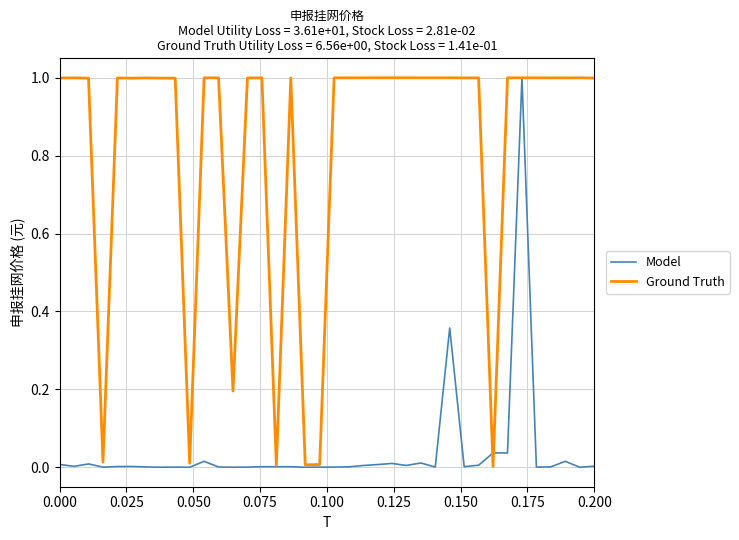

What is the difference between the second highest and second lowest values in the Ground Truth series?

1.0